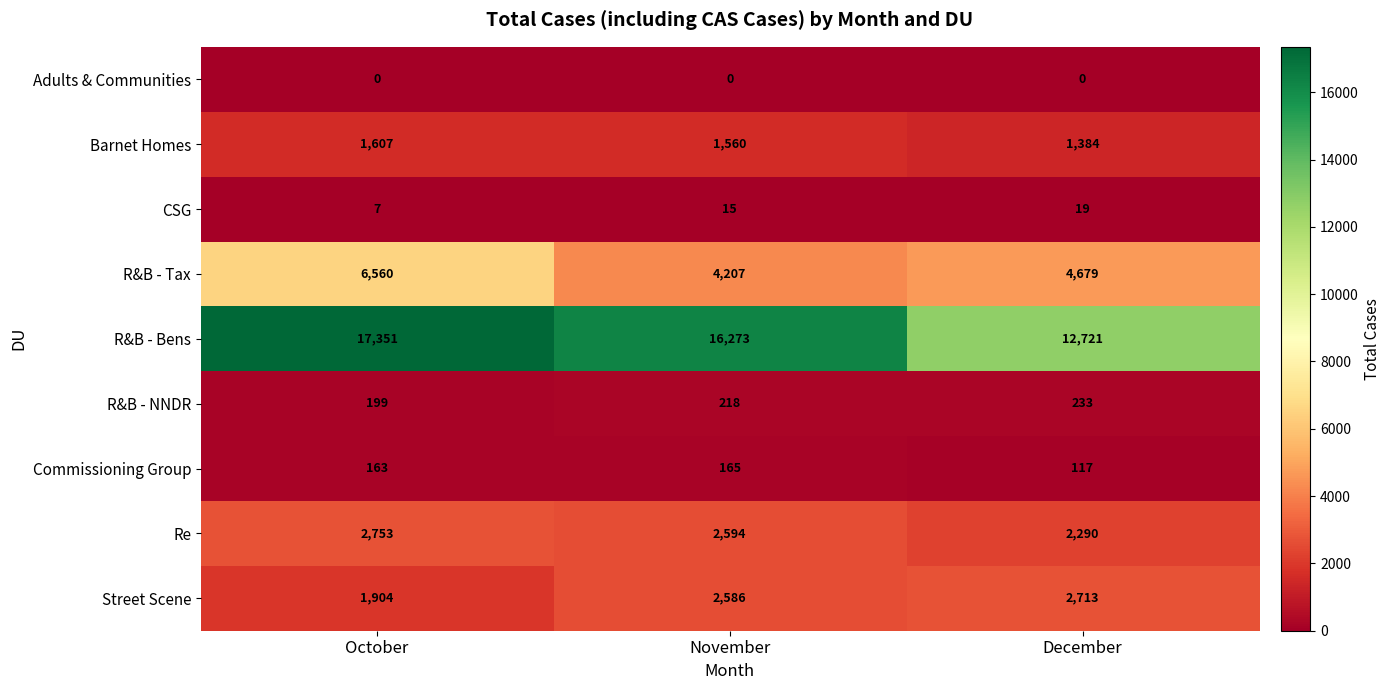

Reading right to left, list all the values displayed in this chart.

Adults & Communities: 0	0	0
Barnet Homes: 1384	1560	1607
CSG: 19	15	7
R&B - Tax: 4679	4207	6560
R&B - Bens: 12721	16273	17351
R&B - NNDR: 233	218	199
Commissioning Group: 117	165	163
Re: 2290	2594	2753
Street Scene: 2713	2586	1904